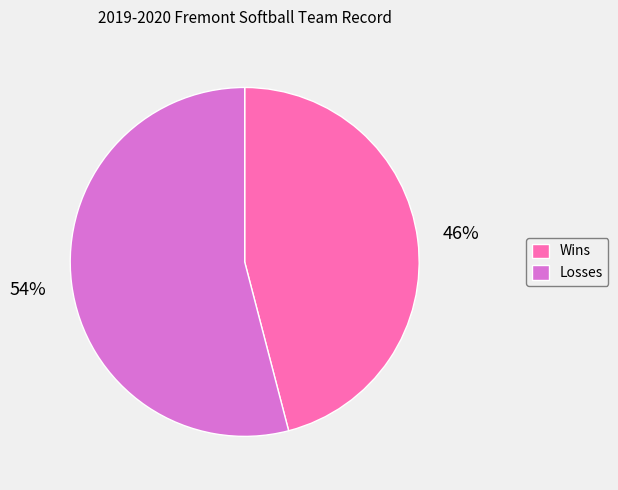

Does Wins represent more than half of the total?

No